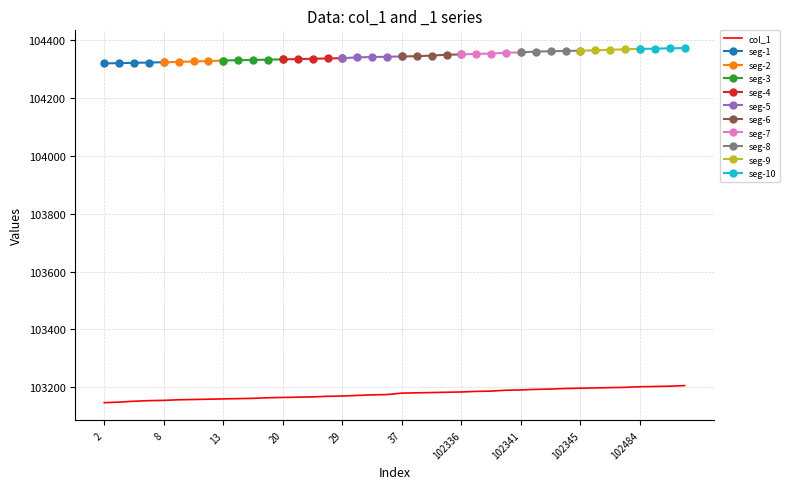

What is the value of the 28th point from the left?

103190